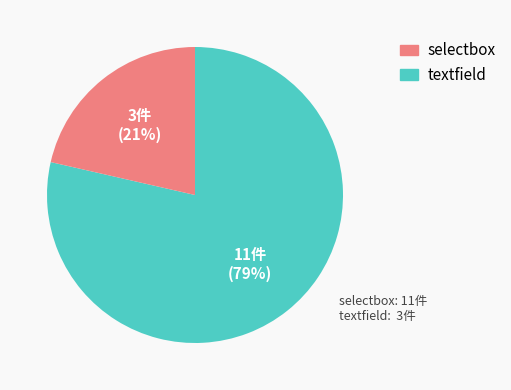

Which category has the smallest portion of the pie?

textfield